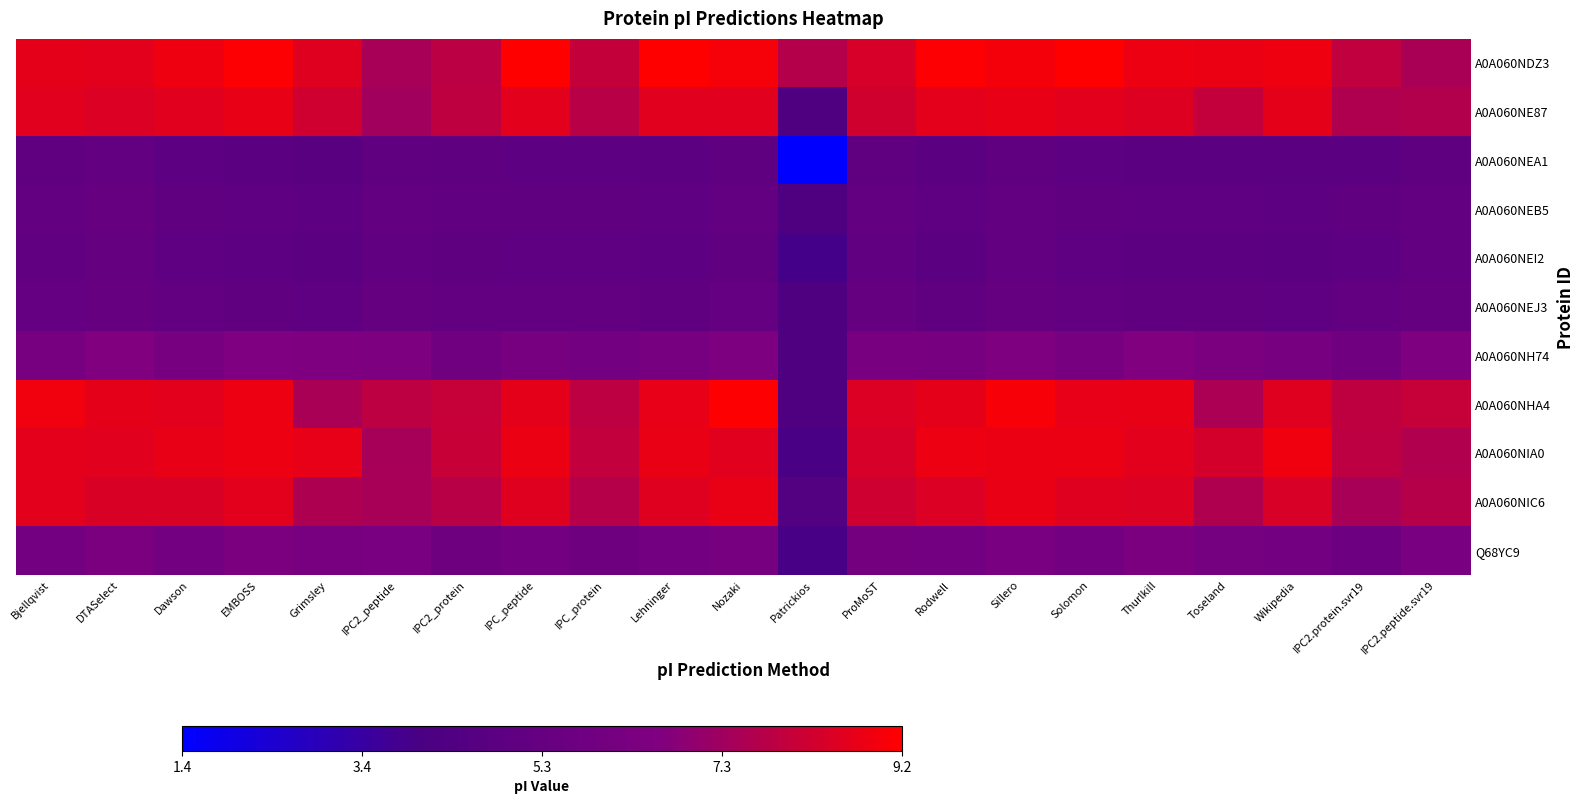

Which series has the largest total across all categories?

A0A060NDZ3